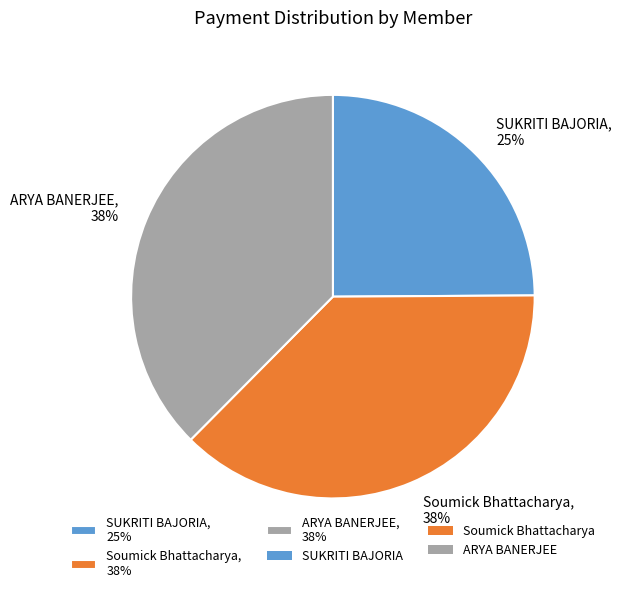

Is SUKRITI BAJORIA, 25% the majority of the pie?

No